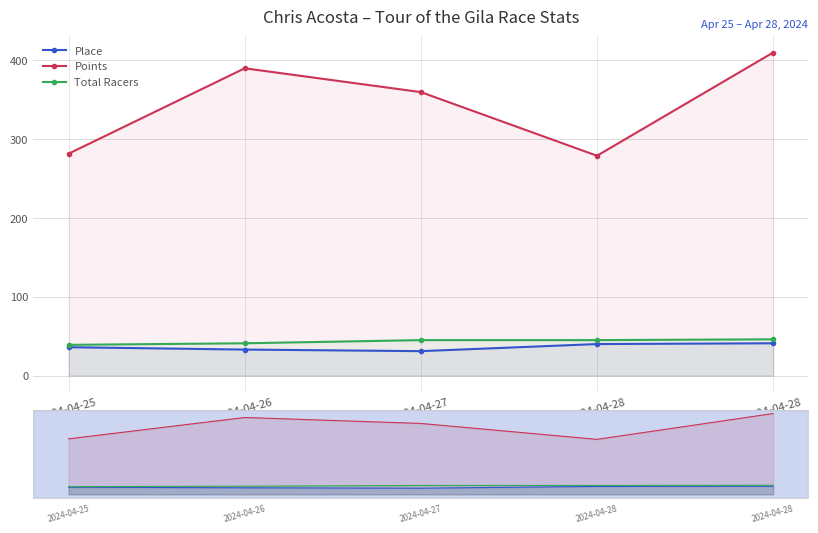

What is the greatest value displayed?

410.0